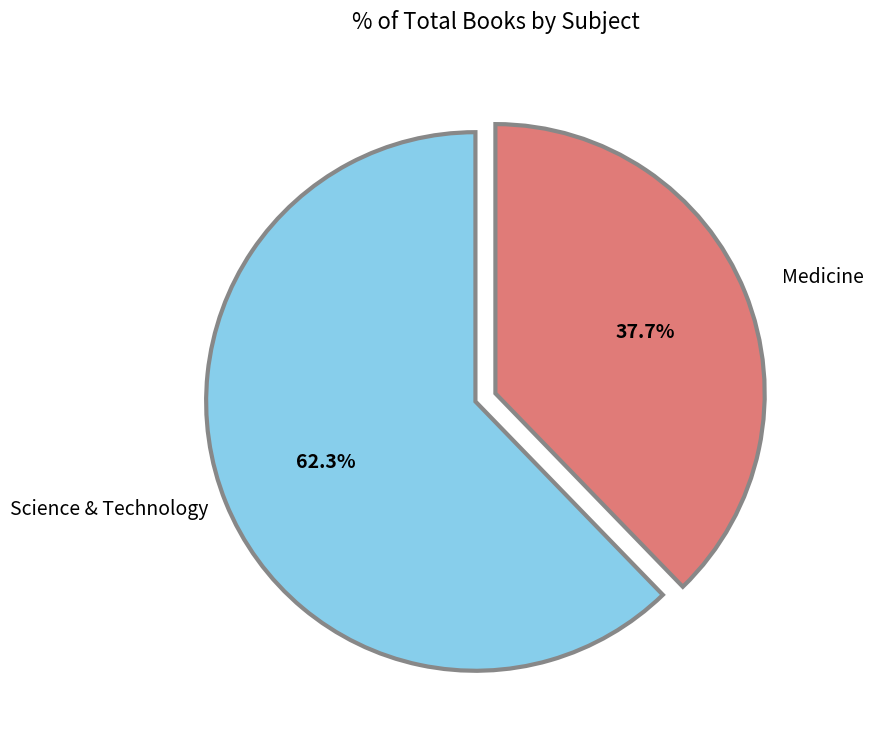

Which category has the biggest portion of the pie?

Science & Technology